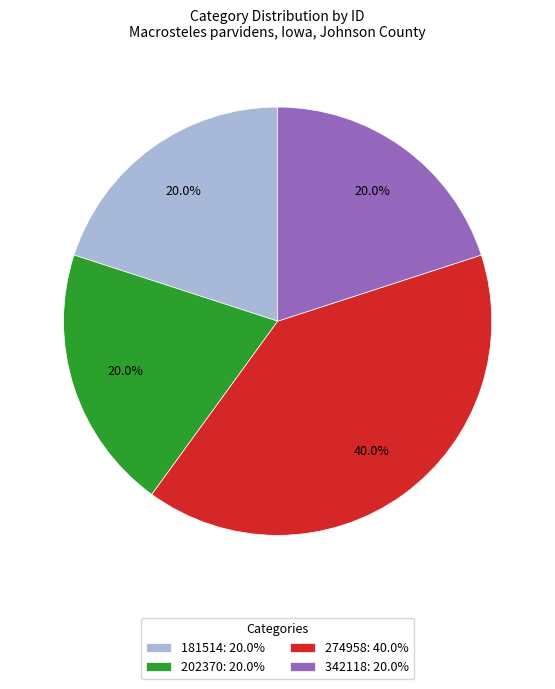

Is there any slice that represents more than half of the pie?

No